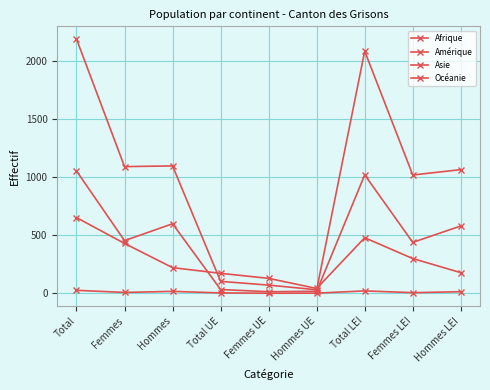

What is the total value across all series at Total UE?

316